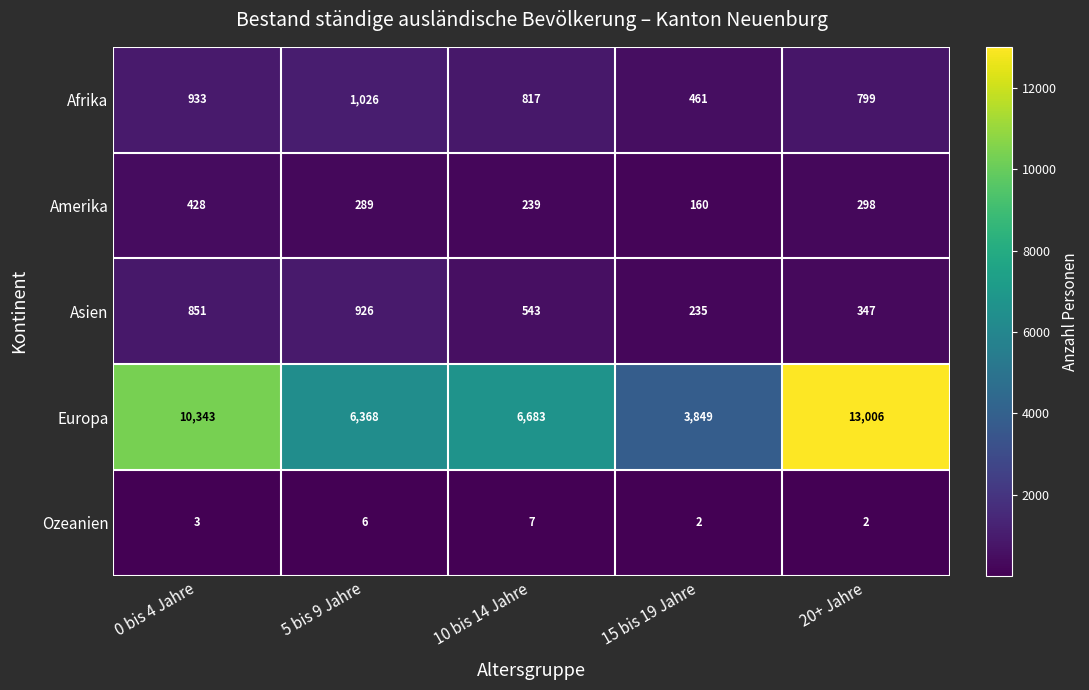

Reading left to right, list all the values displayed in this chart.

Afrika: 0 bis 4 Jahre=933	5 bis 9 Jahre=1026	10 bis 14 Jahre=817	15 bis 19 Jahre=461	20+ Jahre=799
Amerika: 0 bis 4 Jahre=428	5 bis 9 Jahre=289	10 bis 14 Jahre=239	15 bis 19 Jahre=160	20+ Jahre=298
Asien: 0 bis 4 Jahre=851	5 bis 9 Jahre=926	10 bis 14 Jahre=543	15 bis 19 Jahre=235	20+ Jahre=347
Europa: 0 bis 4 Jahre=10343	5 bis 9 Jahre=6368	10 bis 14 Jahre=6683	15 bis 19 Jahre=3849	20+ Jahre=13006
Ozeanien: 0 bis 4 Jahre=3	5 bis 9 Jahre=6	10 bis 14 Jahre=7	15 bis 19 Jahre=2	20+ Jahre=2